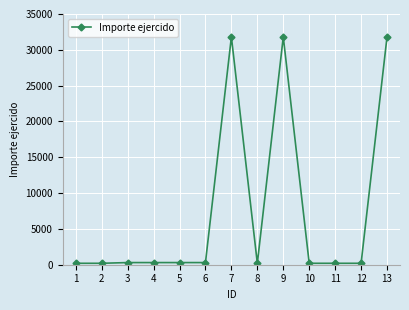

What is the average value?

7523